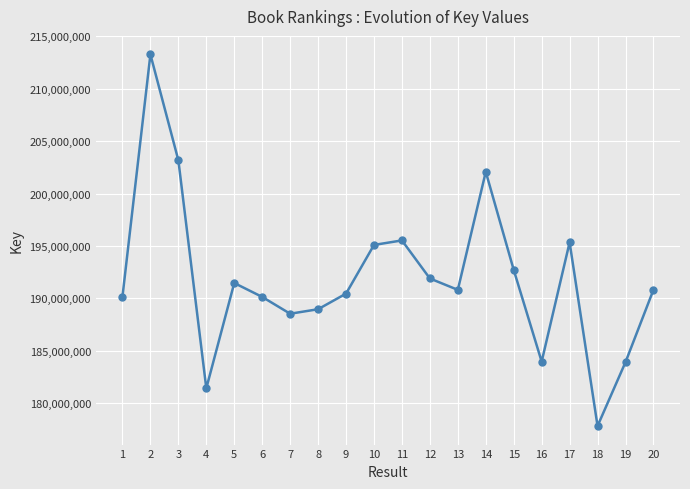

What is the difference between the second highest and minimum values?

25344563